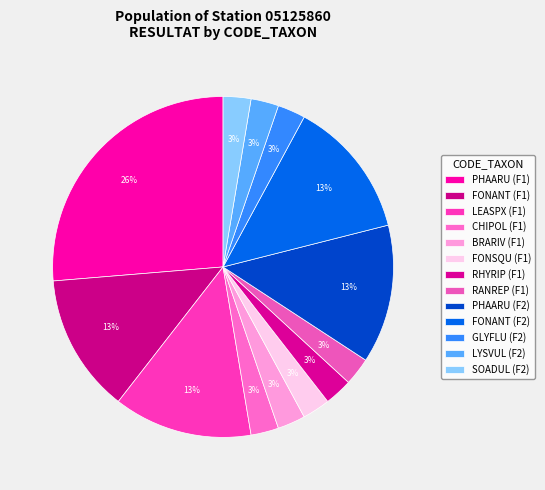

What percentage do RANREP (F1) and PHAARU (F2) together represent?

15.8%